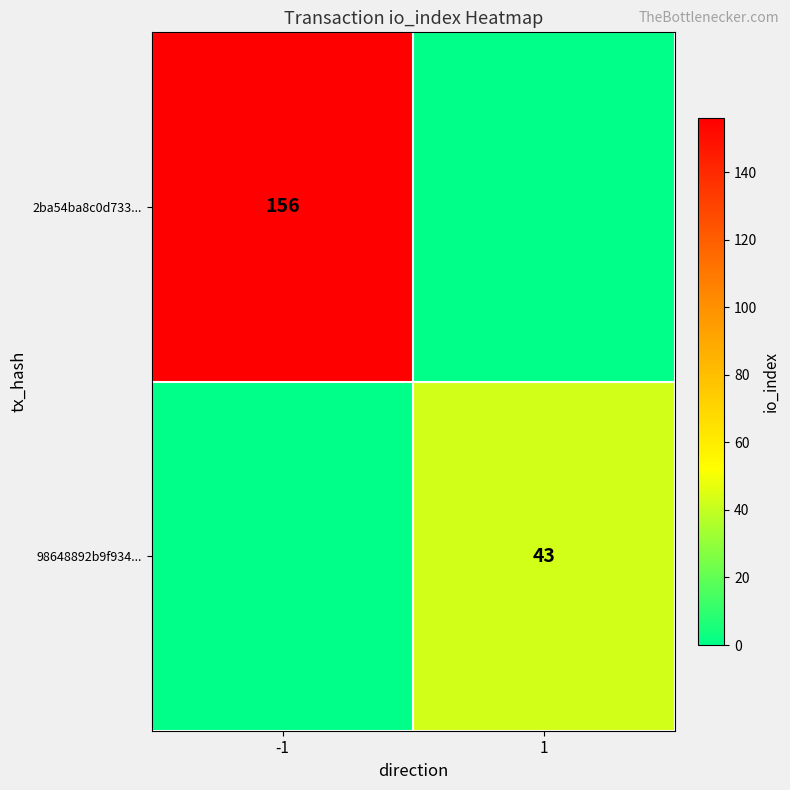

Is it true that 98648892b9f934... equals 73 at 1?

False